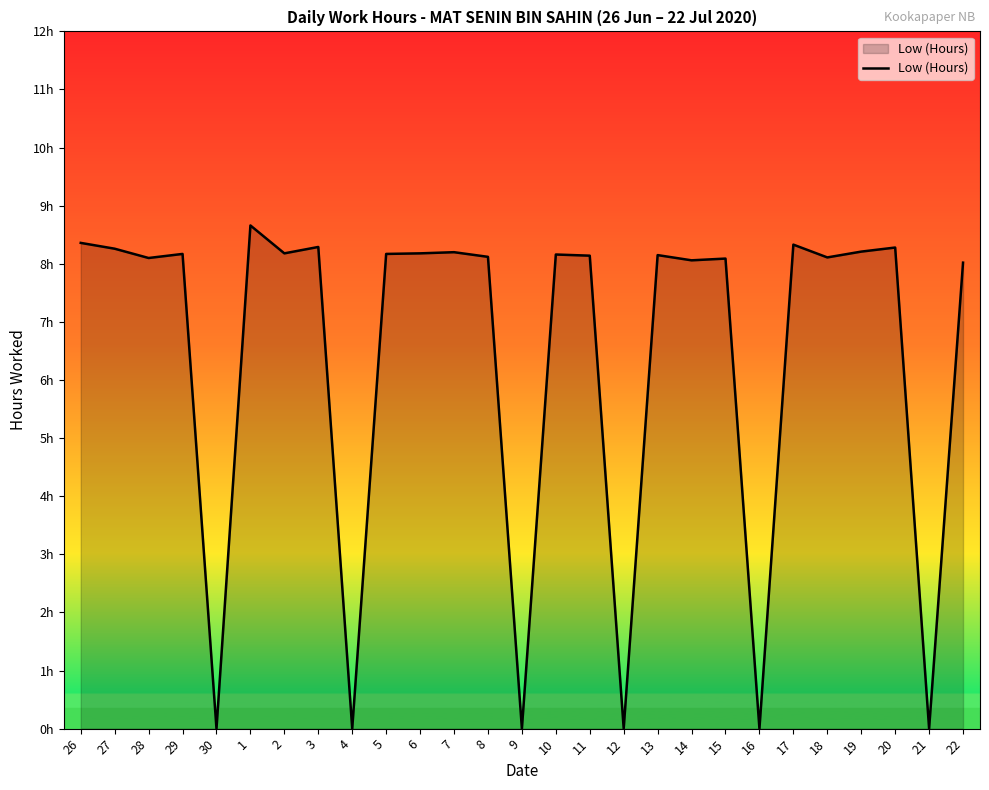

How many points are lower than both their immediate neighbors (excluding endpoints)?

10